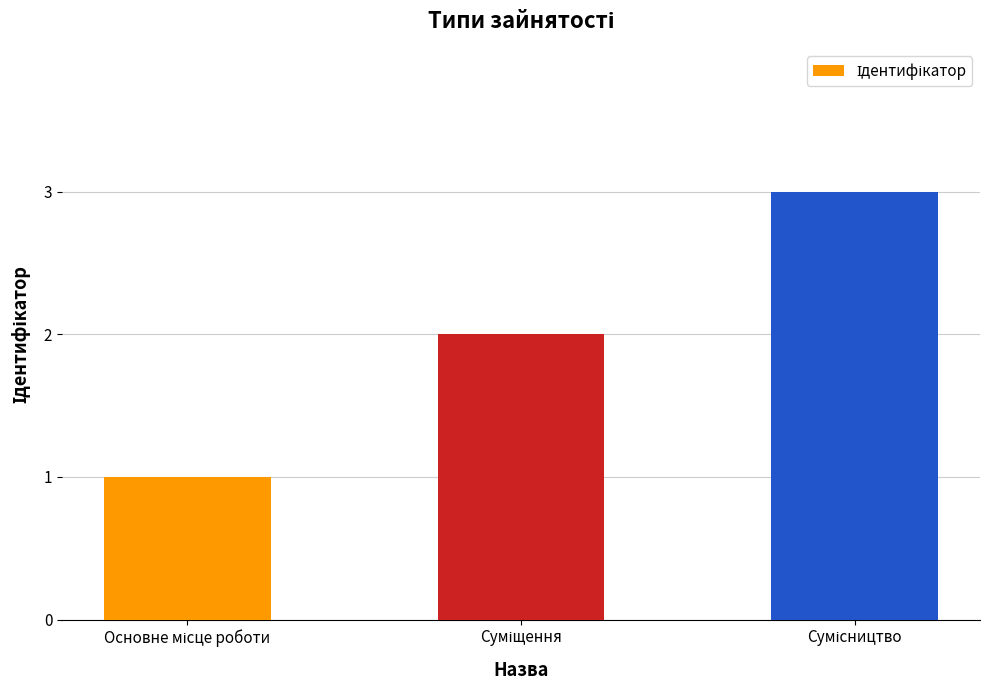

What is the sum of all values?

6